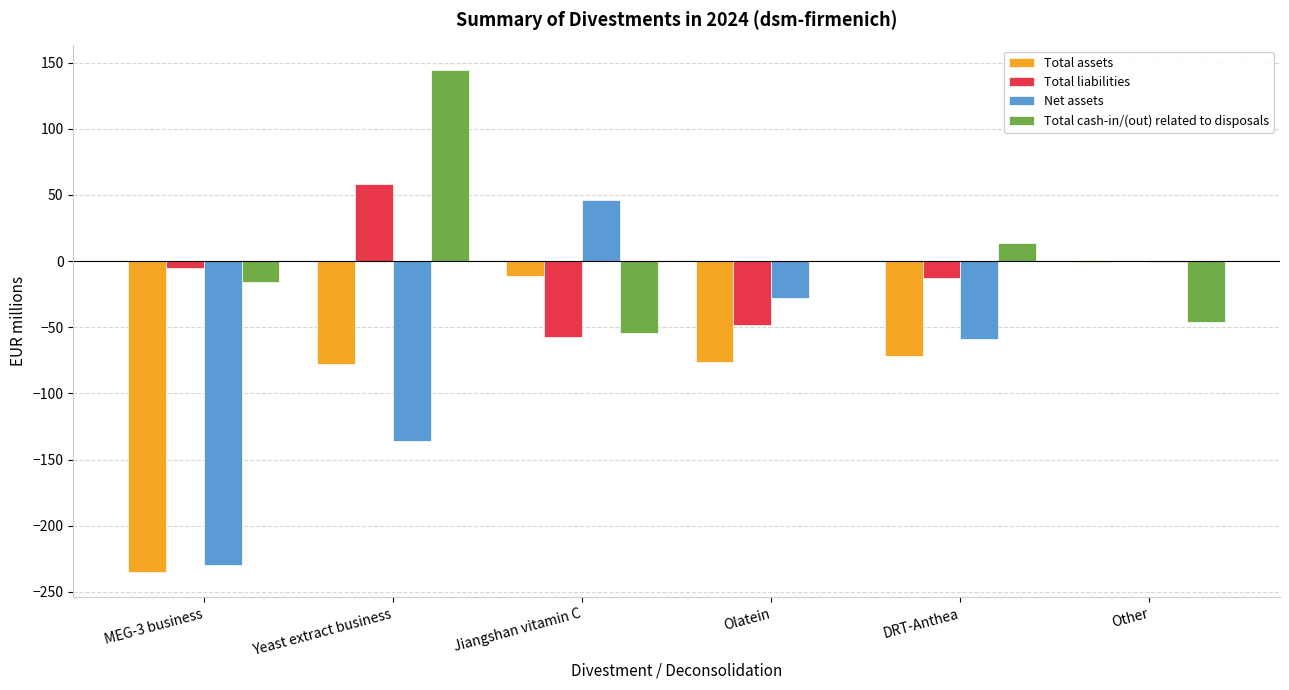

Is it true that Total liabilities equals -48 at Olatein?

True